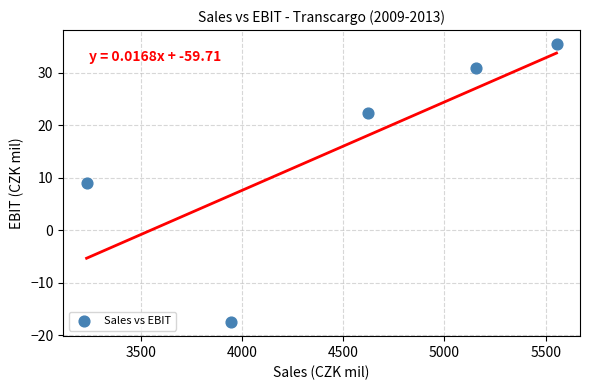

What is the average X value?

4501.5